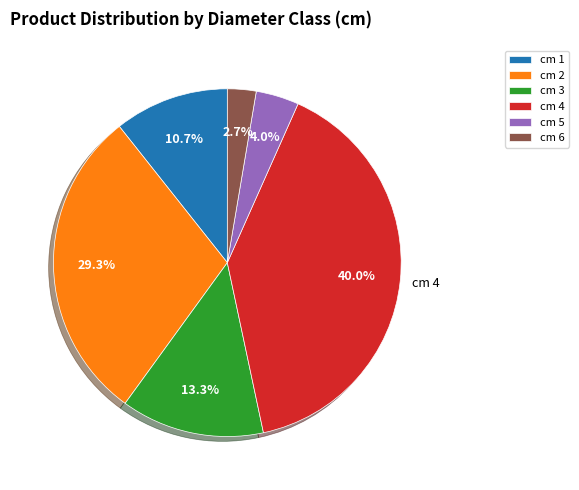

To the nearest percent, what is the difference between the largest and smallest slice percentages?

37%